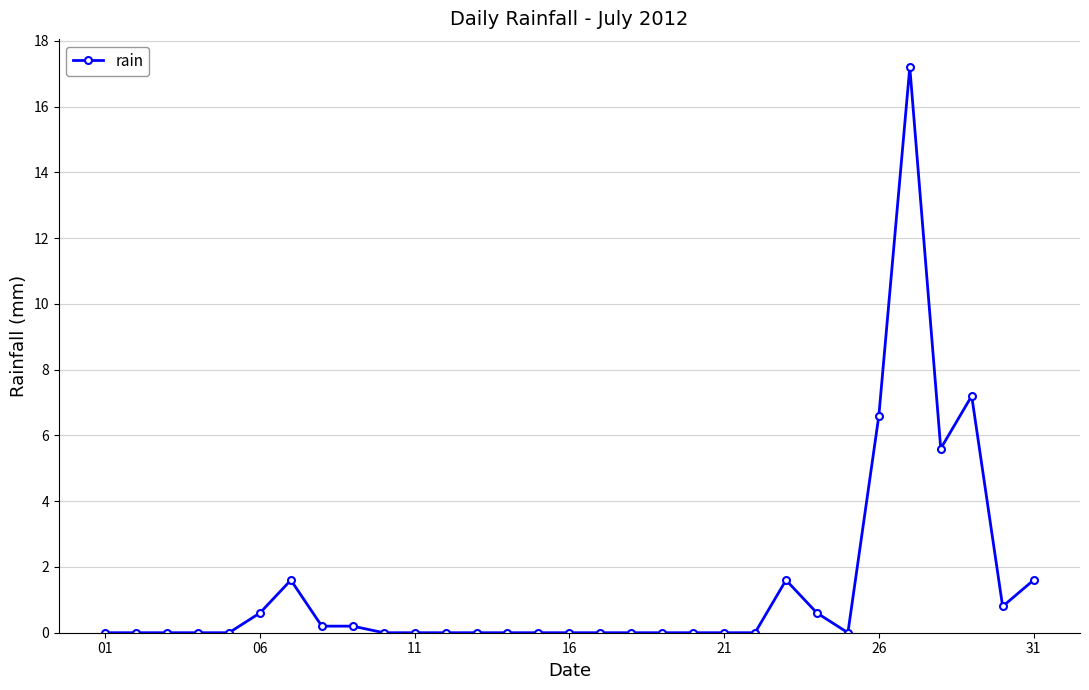

What is the value of the 23rd point from the left?

1.6